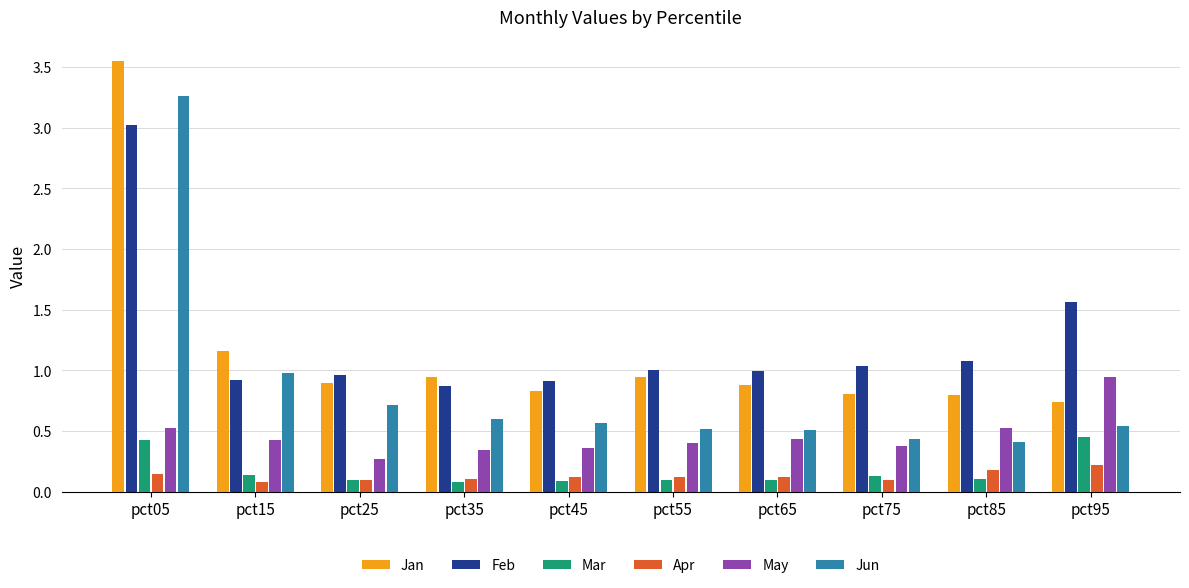

At which category is the sum across all series the highest?

pct05